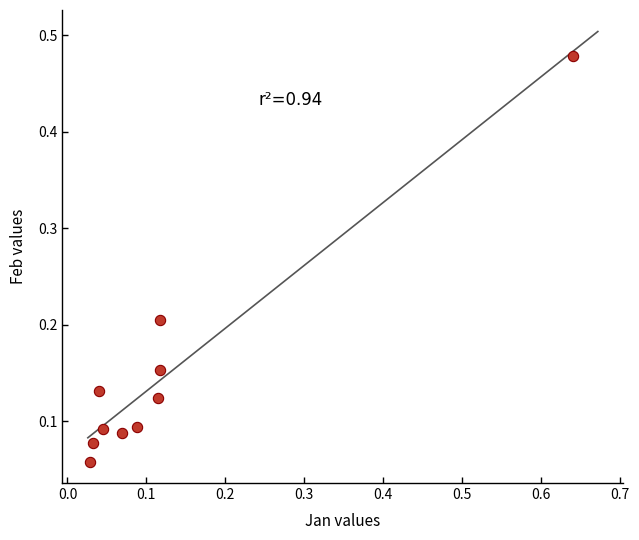

What is the range of Y values (max minus min)?

0.4